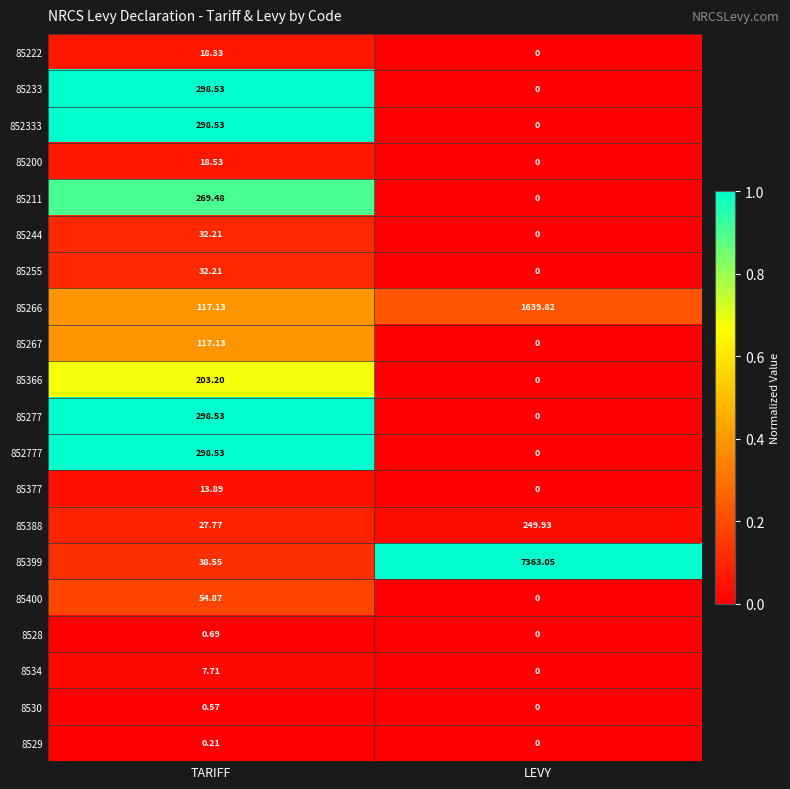

What is the total value across all series at TARIFF?

2146.6